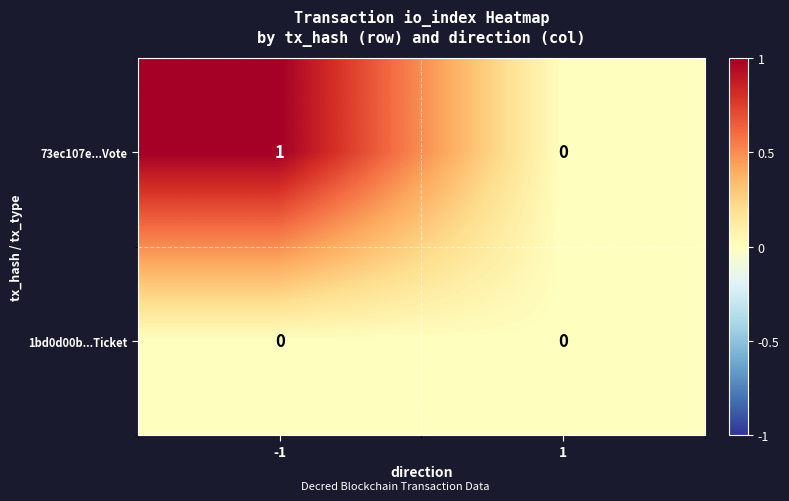

The value of 1bd0d00b...Ticket at -1 is 0. True or false?

True